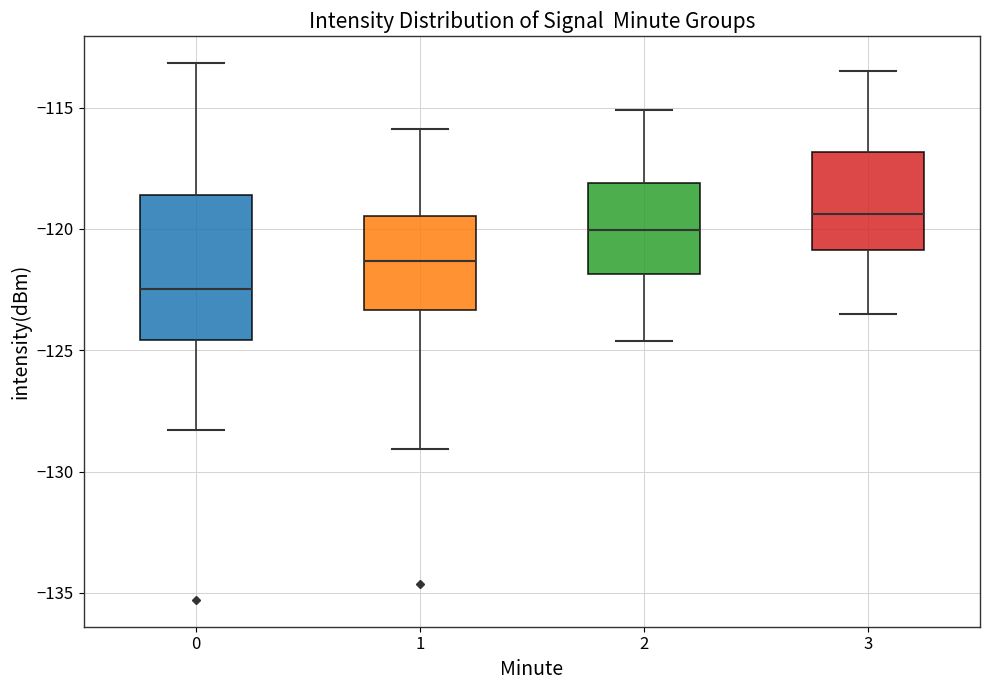

Which box's median line is the highest?

3